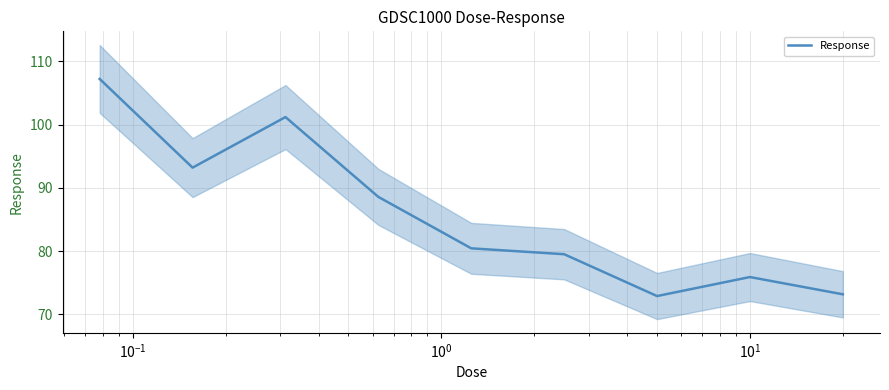

What is the minimum value for Response?

72.9